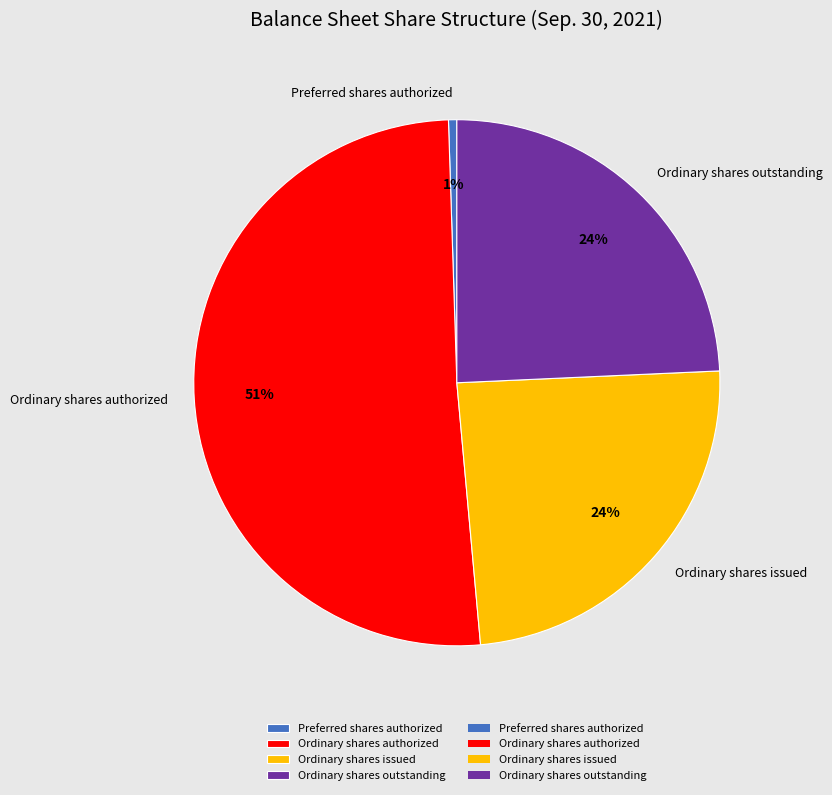

Which category has the smallest portion of the pie?

Preferred shares authorized